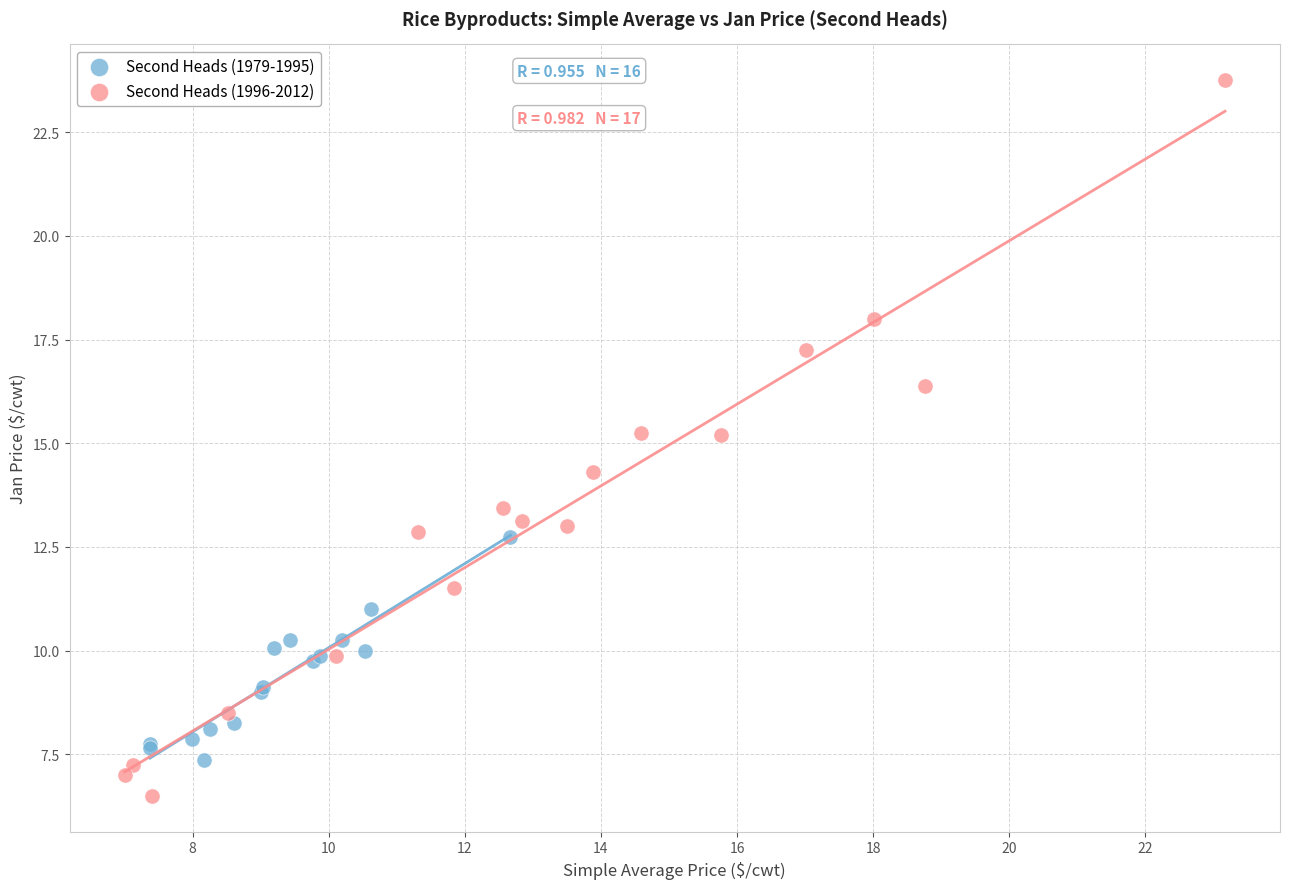

What are all the series names shown in the legend?

Second Heads (1979-1995), Second Heads (1996-2012)